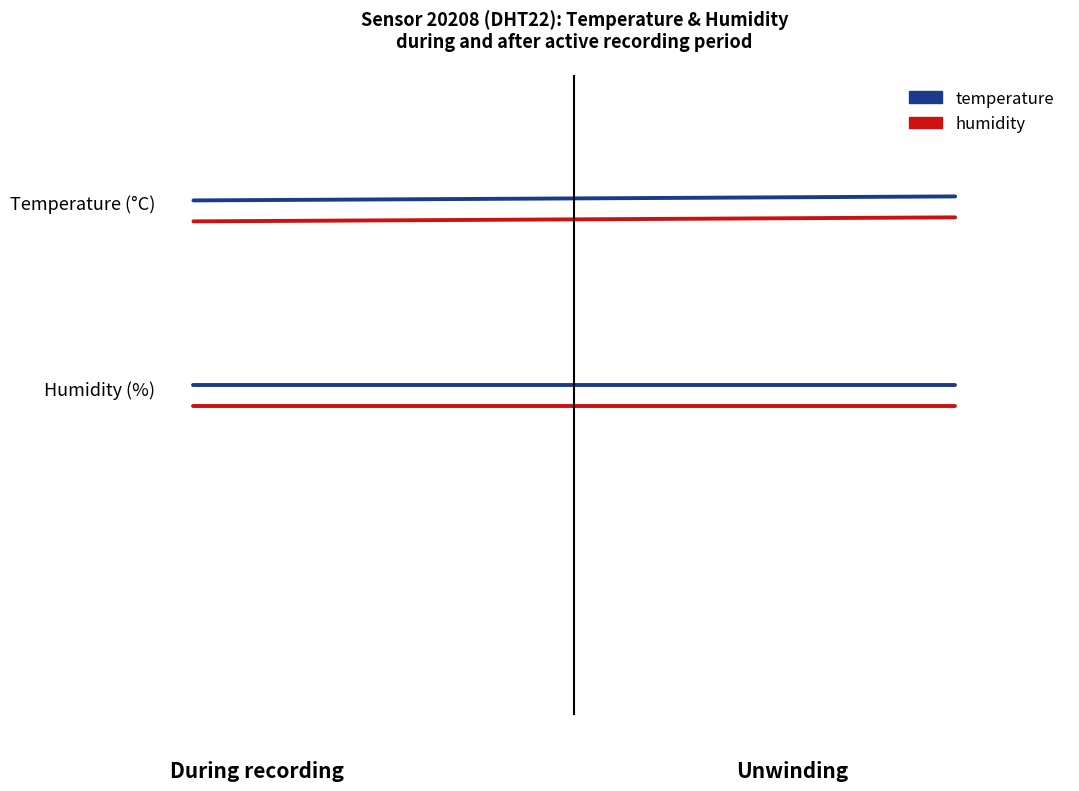

Which series has the largest total across all categories?

temperature (boring)